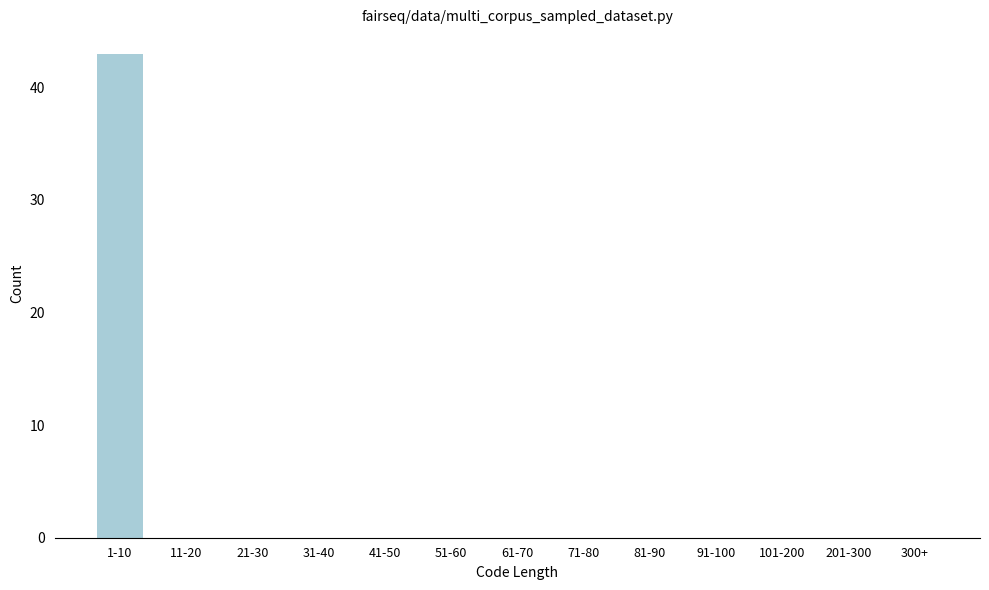

Reading left to right, extract all data points from this chart.

1-10=43	11-20=0	21-30=0	31-40=0	41-50=0	51-60=0	61-70=0	71-80=0	81-90=0	91-100=0	101-200=0	201-300=0	300+=0